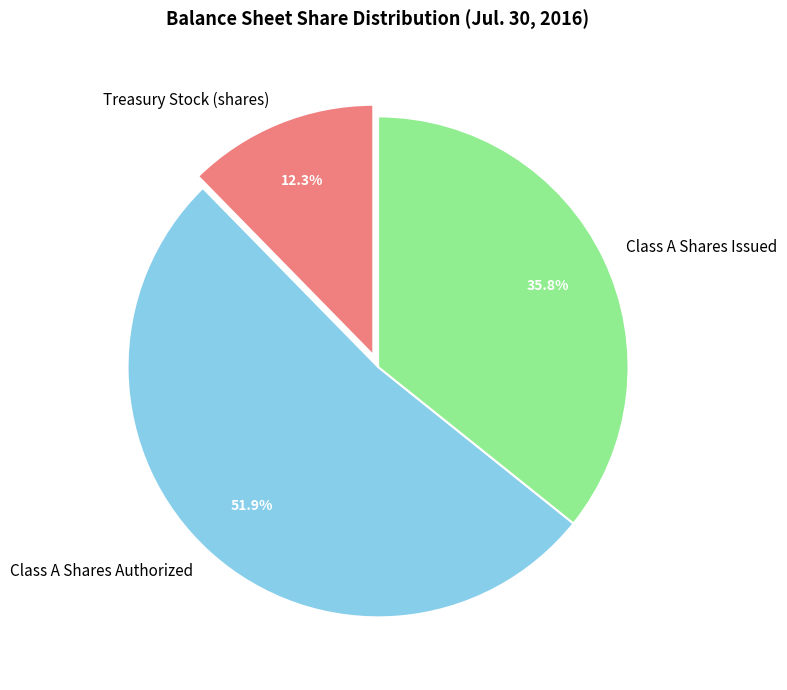

Rank the categories by value from highest to lowest.

Class A Shares Authorized, Class A Shares Issued, Treasury Stock (shares)